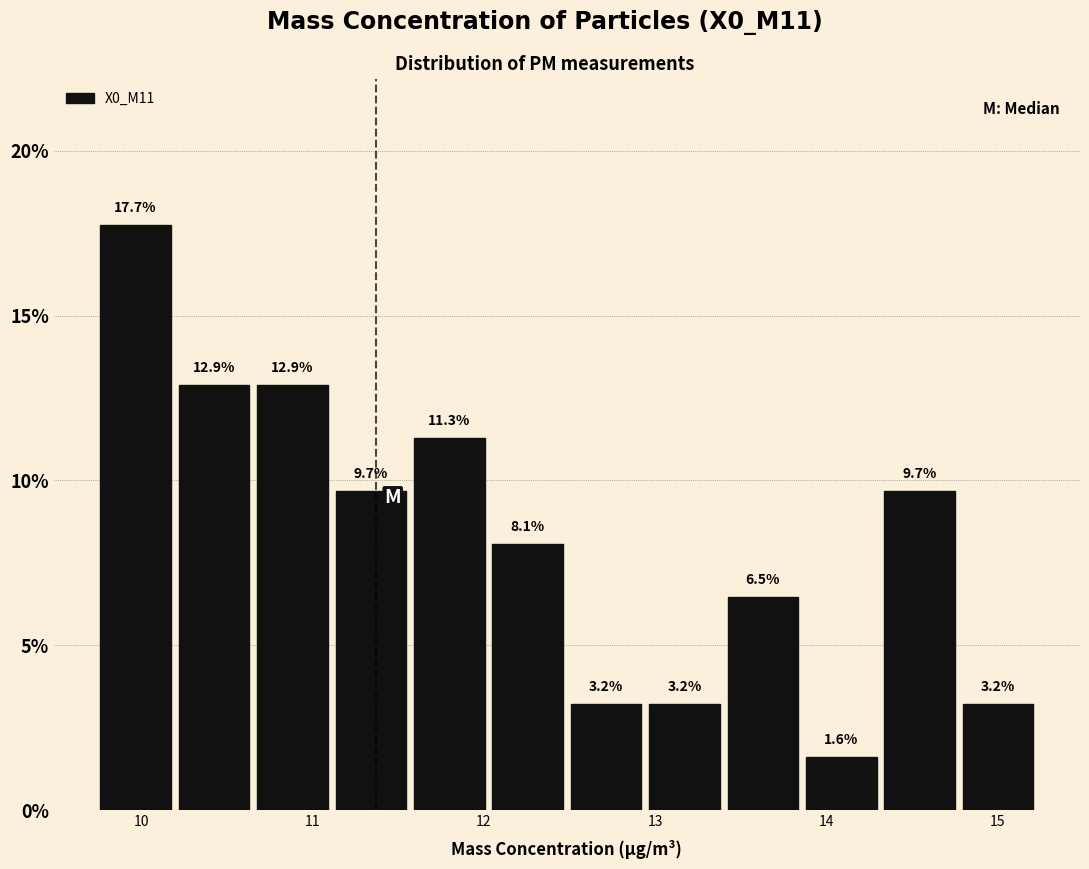

Reading left to right, transcribe this chart: for each bar, give the range it covers on the x-axis and its height. The bar edges are not printed on the chart, so give them approximately, as read against the axis.

9.7 to 10.2: 17.7
10.2 to 10.7: 12.9
10.7 to 11.1: 12.9
11.1 to 11.6: 9.7
11.6 to 12.0: 11.3
12.0 to 12.5: 8.1
12.5 to 12.9: 3.2
12.9 to 13.4: 3.2
13.4 to 13.9: 6.5
13.9 to 14.3: 1.6
14.3 to 14.8: 9.7
14.8 to 15.2: 3.2